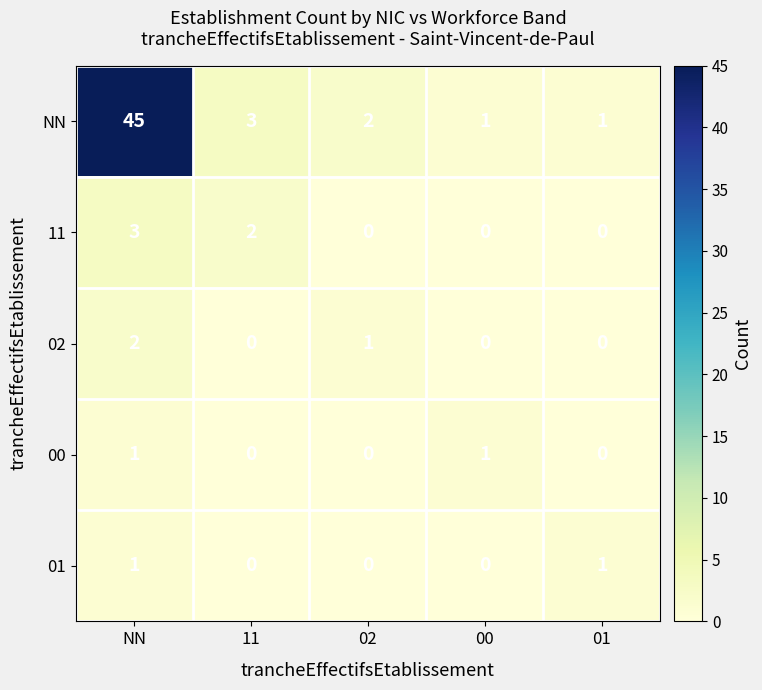

What is the sum of all NN values?

52